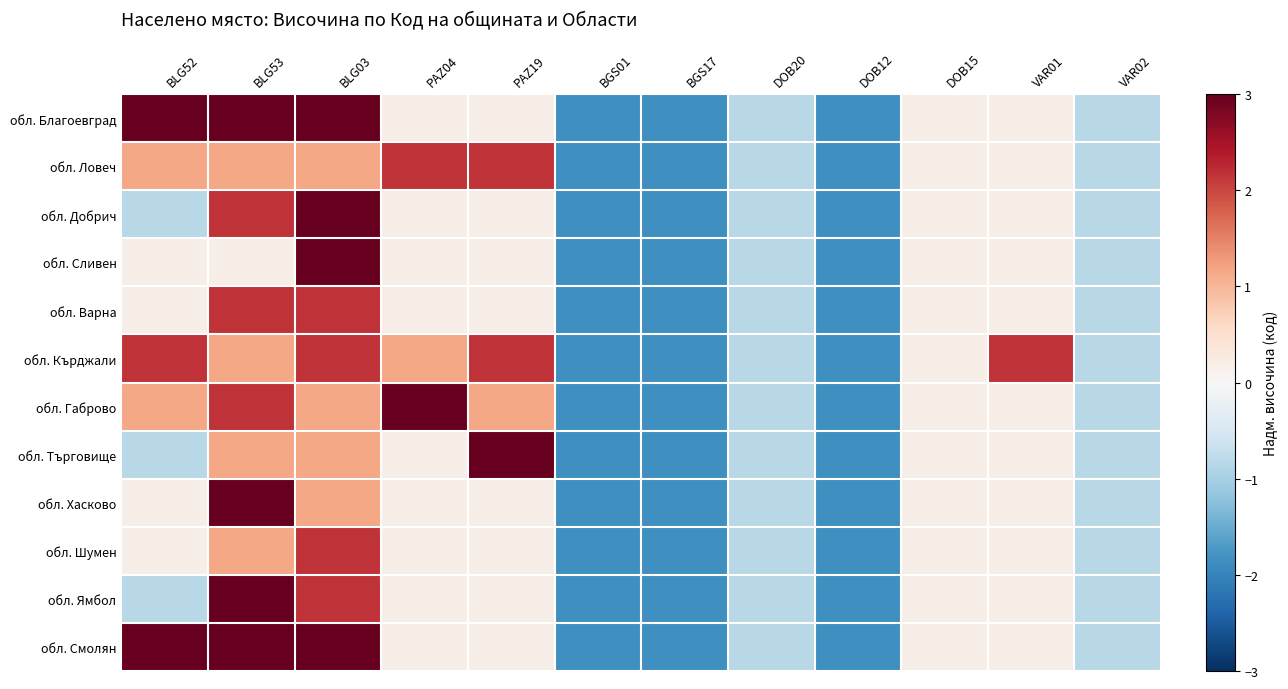

At which category does the chart reach its peak across all series?

PAZ04